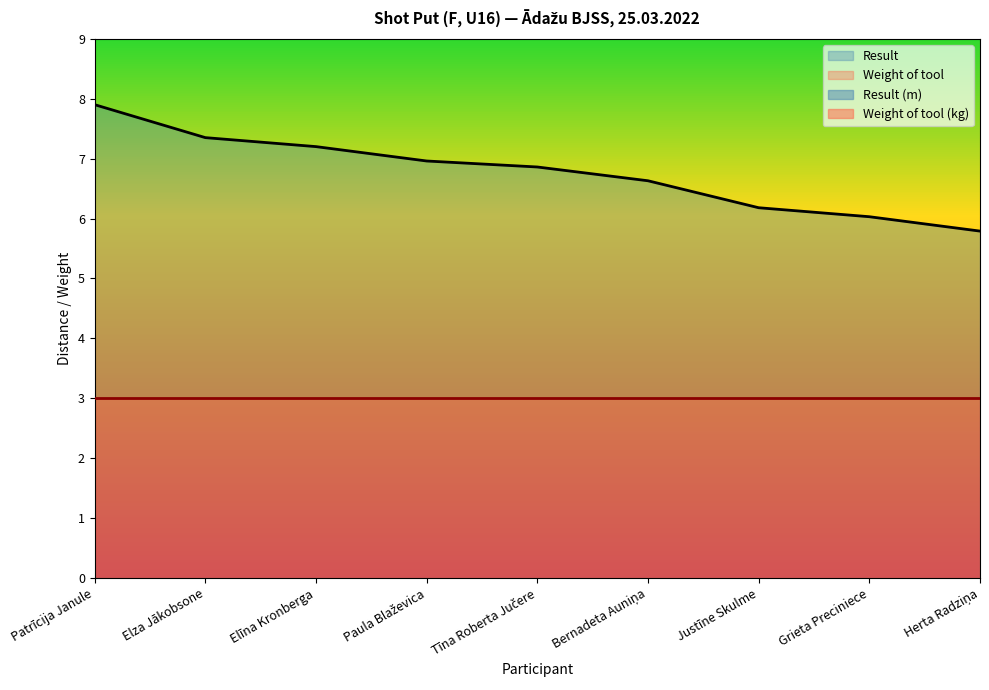

Does the chart have visible grid lines?

No